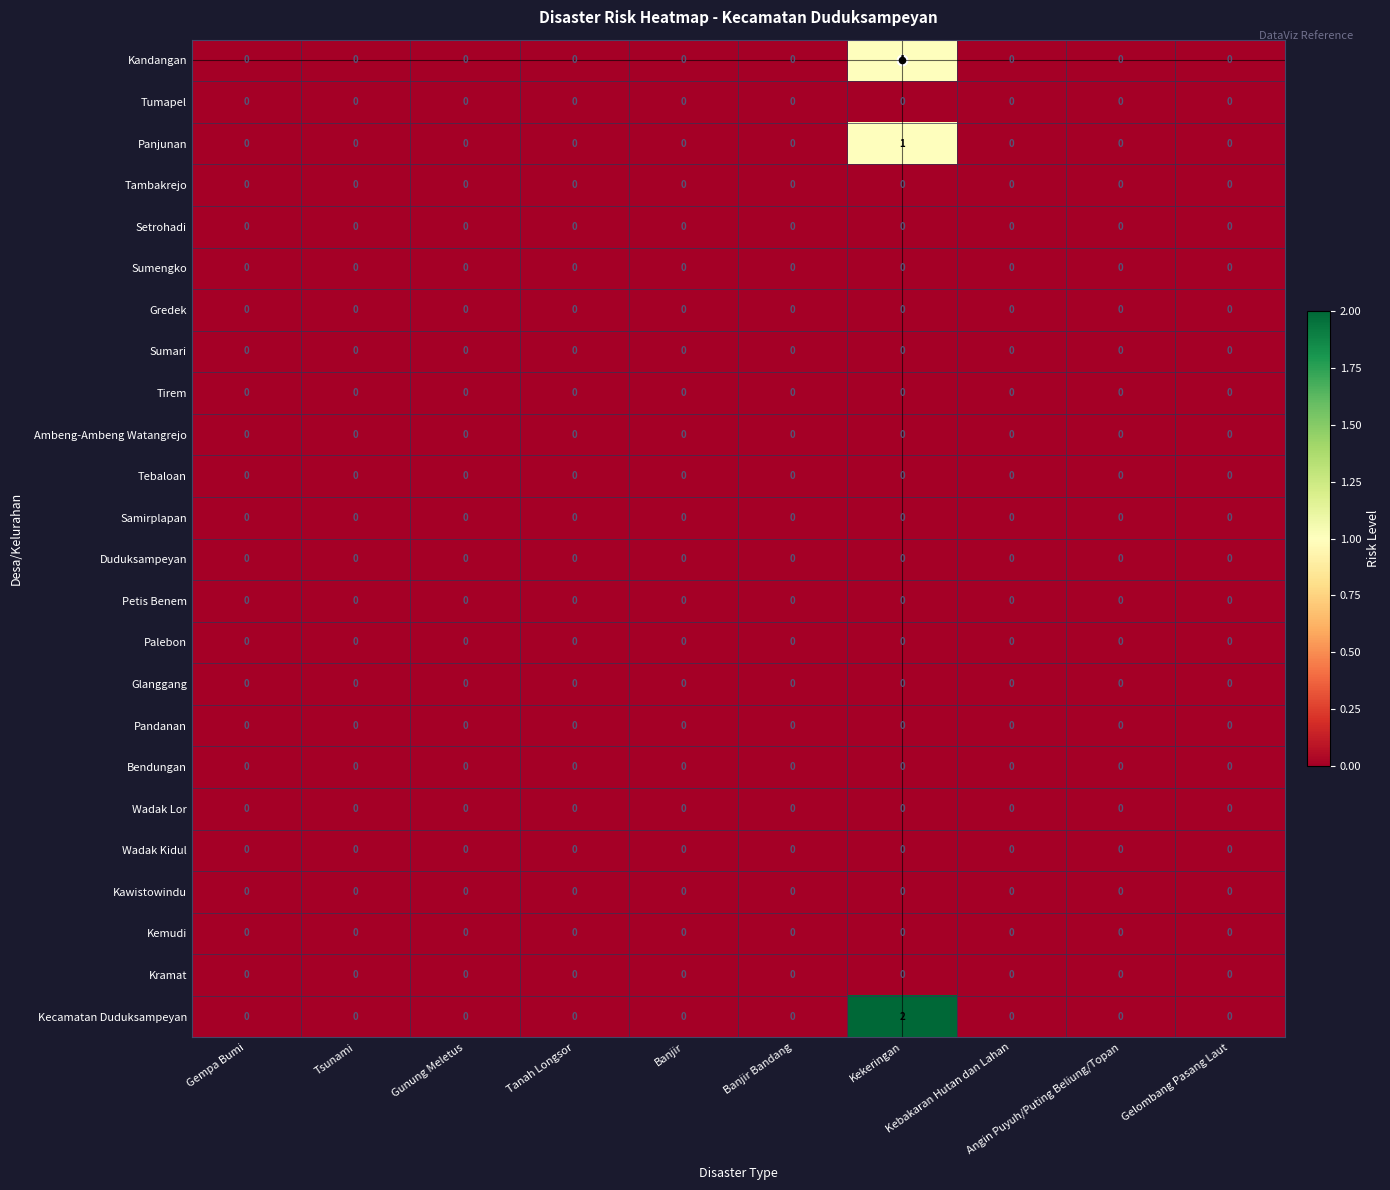

At which category is the sum across all series the highest?

Kekeringan